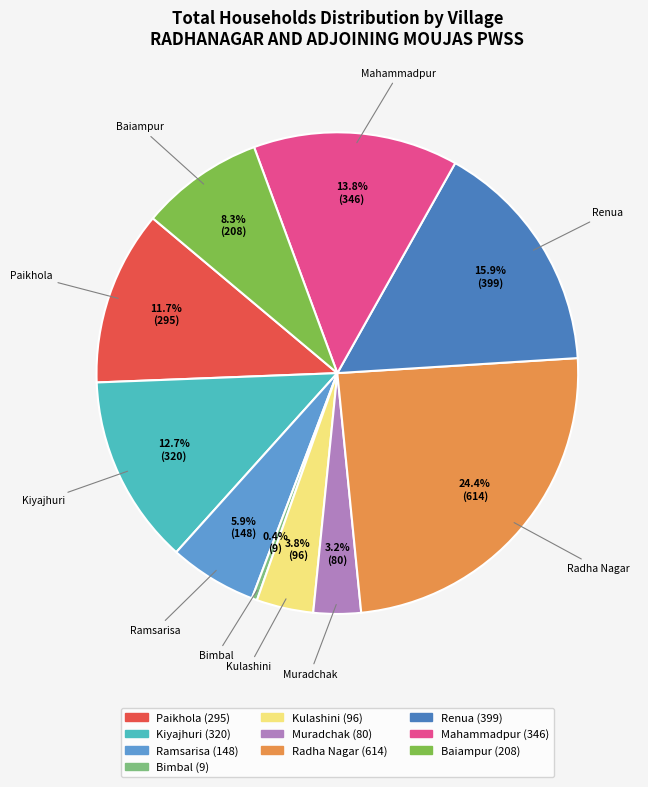

Rank the categories by value from lowest to highest.

Bimbal, Muradchak, Kulashini, Ramsarisa, Baiampur, Paikhola, Kiyajhuri, Mahammadpur, Renua, Radha Nagar